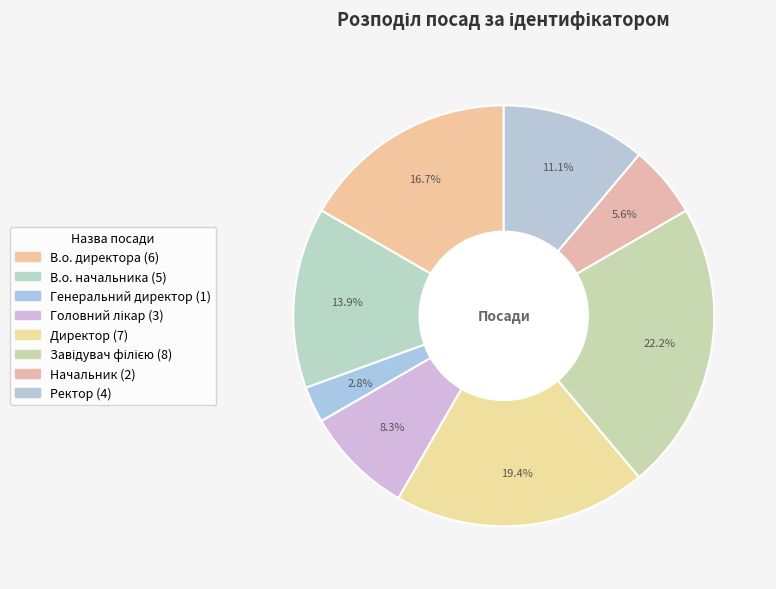

Count the number of slices in the pie.

8